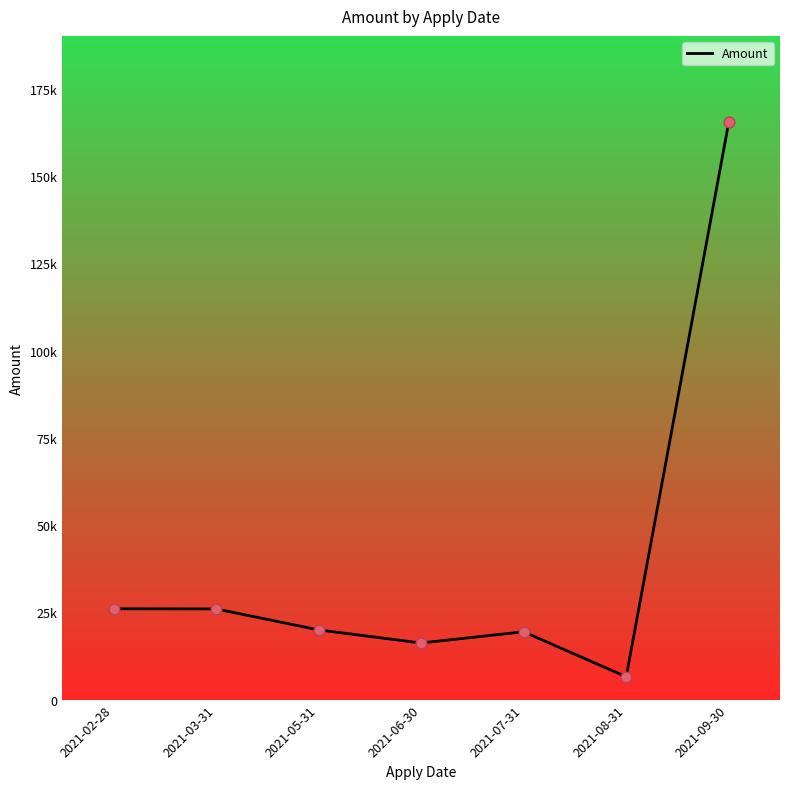

What is the ratio of the value at 2021-03-31 to the value at 2021-07-31?

1.3